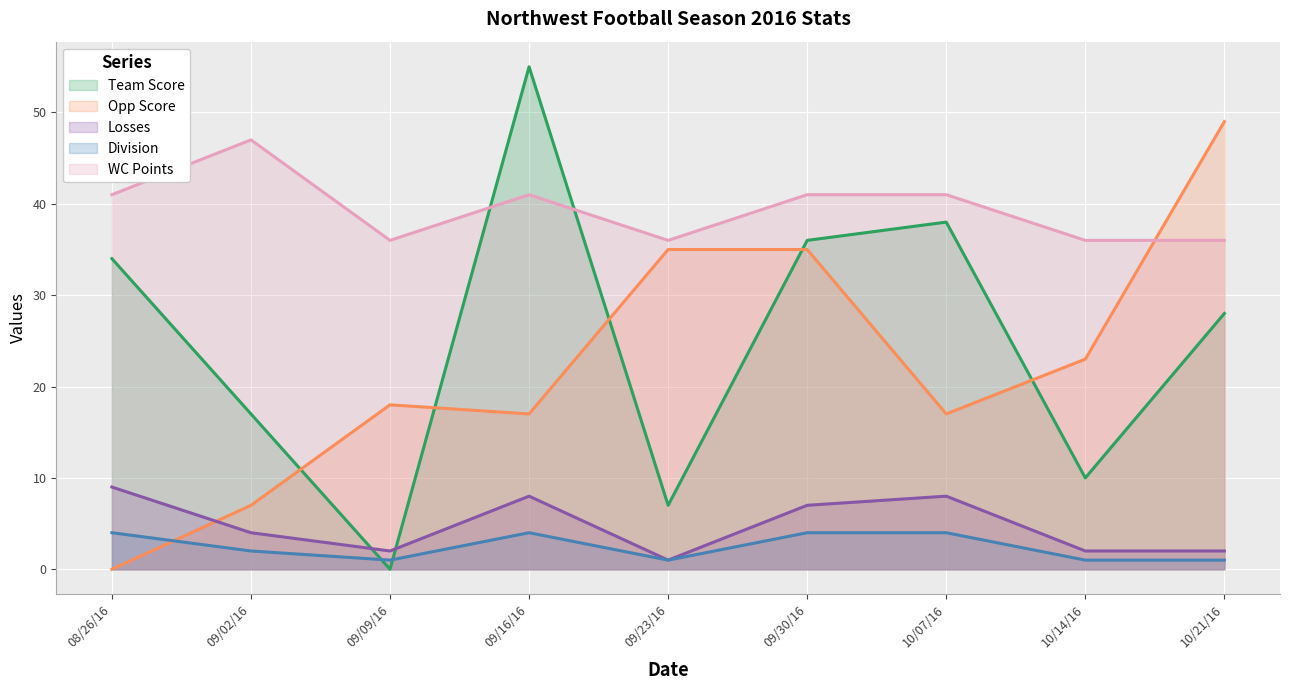

Between 08/26/16 and 09/23/16, which series saw the biggest shift?

Opp Score